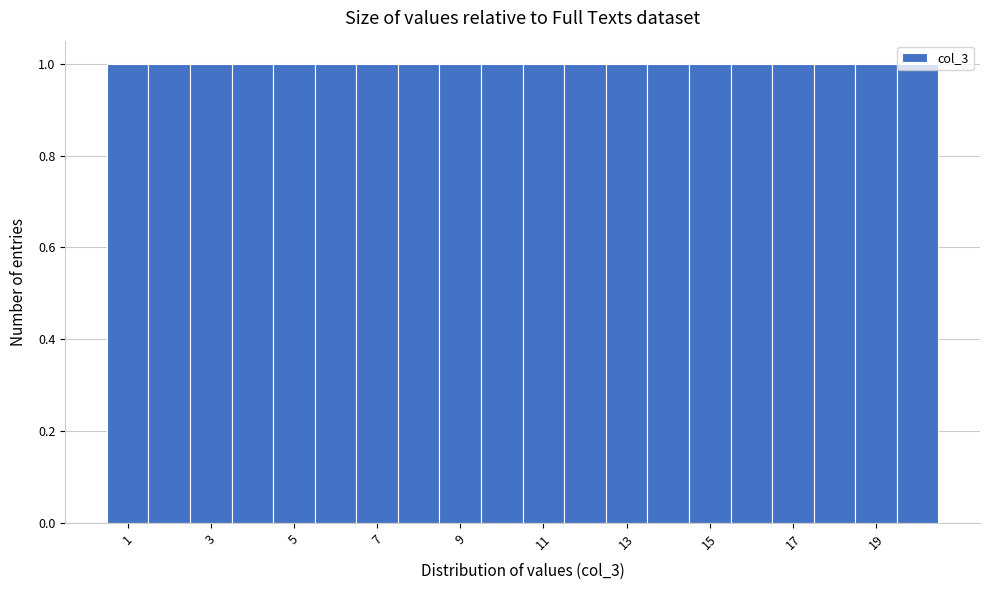

Reading left to right, list every bar in this chart as the range it spans on the x-axis followed by its height. Neither the bar edges nor the heights are printed on the chart, so give them approximately, as read against the axes.

0.5 to 1.5: 1
1.5 to 2.5: 1
2.5 to 3.5: 1
3.5 to 4.5: 1
4.5 to 5.5: 1
5.5 to 6.5: 1
6.5 to 7.5: 1
7.5 to 8.5: 1
8.5 to 9.5: 1
9.5 to 10.5: 1
10.5 to 11.5: 1
11.5 to 12.5: 1
12.5 to 13.5: 1
13.5 to 14.5: 1
14.5 to 15.5: 1
15.5 to 16.5: 1
16.5 to 17.5: 1
17.5 to 18.5: 1
18.5 to 19.5: 1
19.5 to 20.5: 1